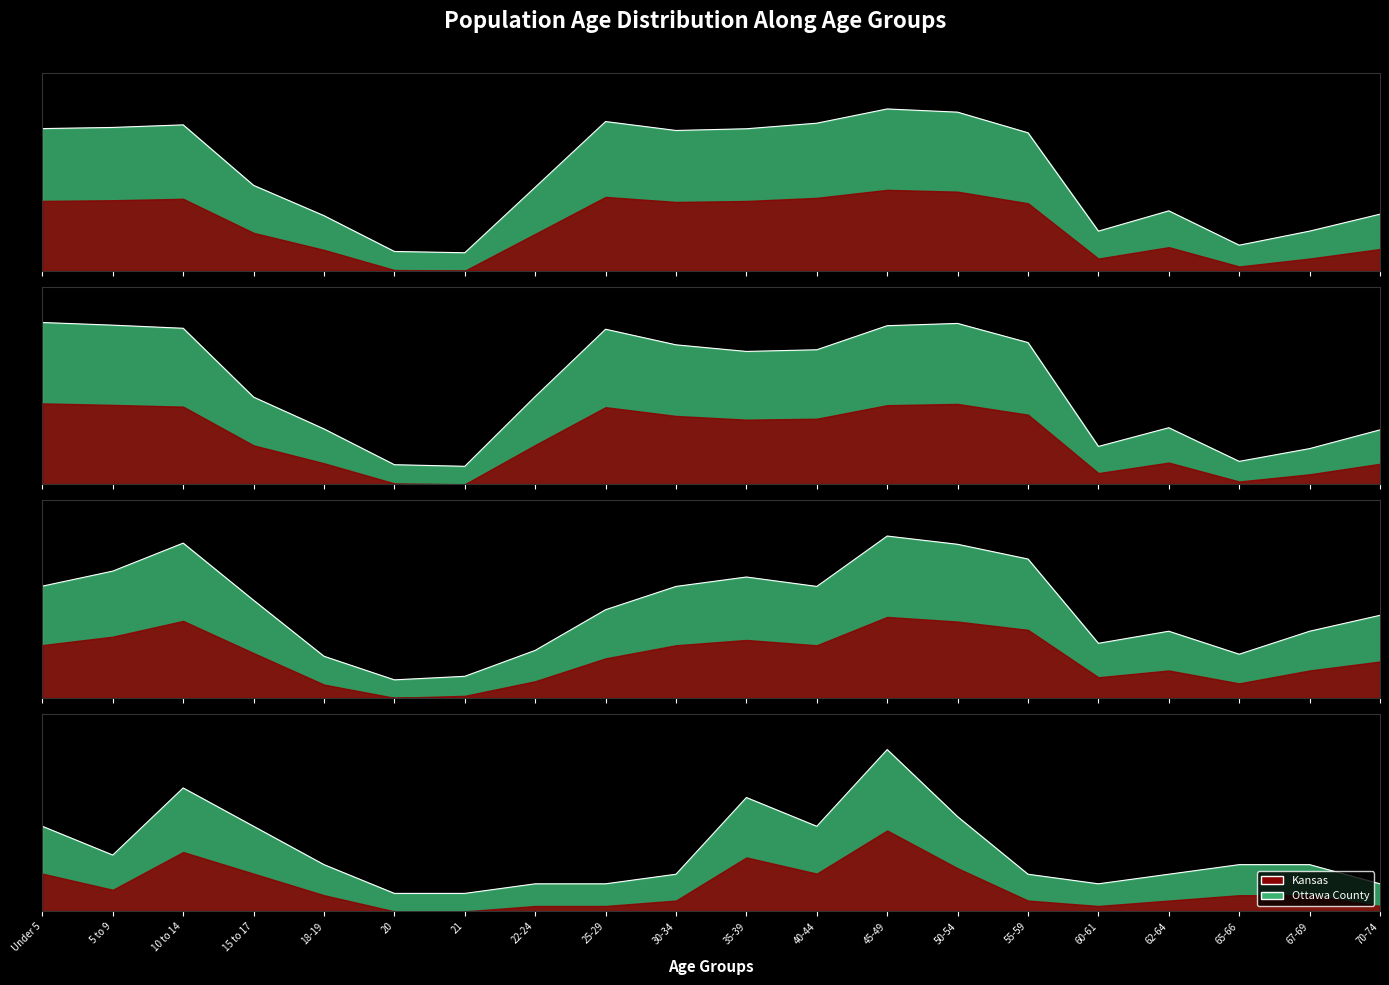

At which label does Ottawa County reach its peak?

45-49